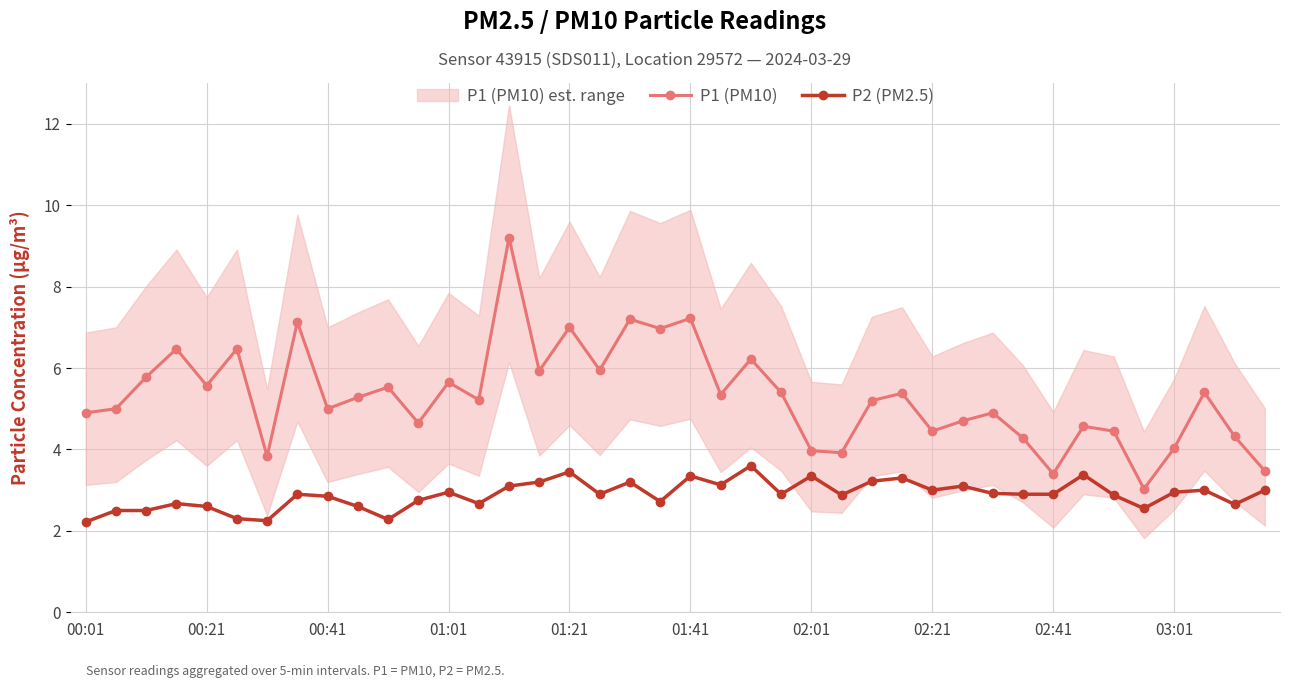

At how many categories does at least one series exceed 6?

9